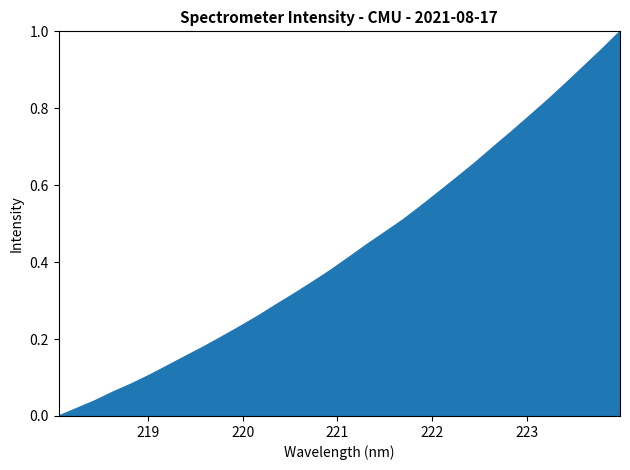

What is the difference between the maximum and minimum values?

1.0